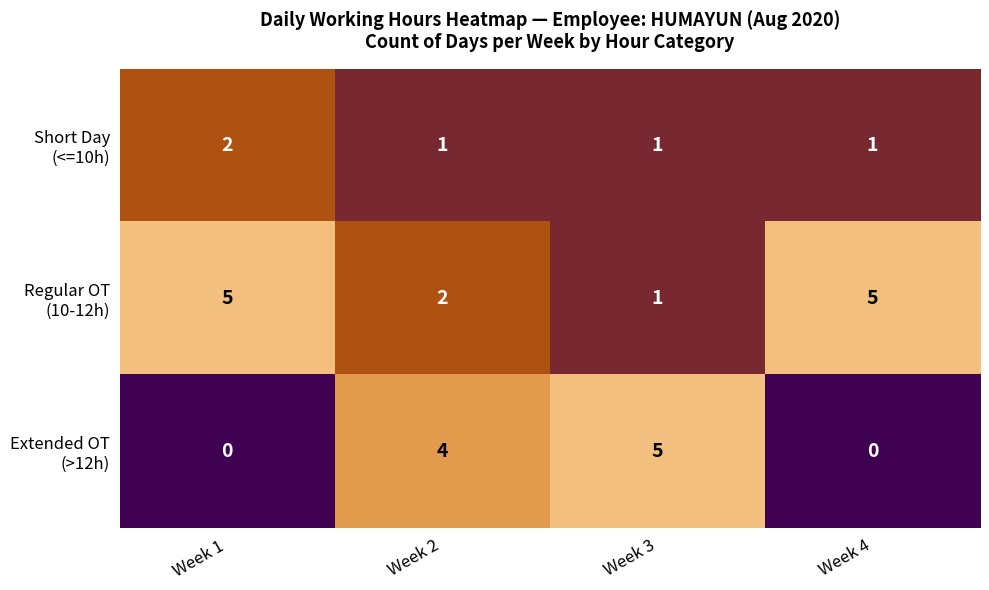

What is the difference between the highest and lowest values at Week 4?

5